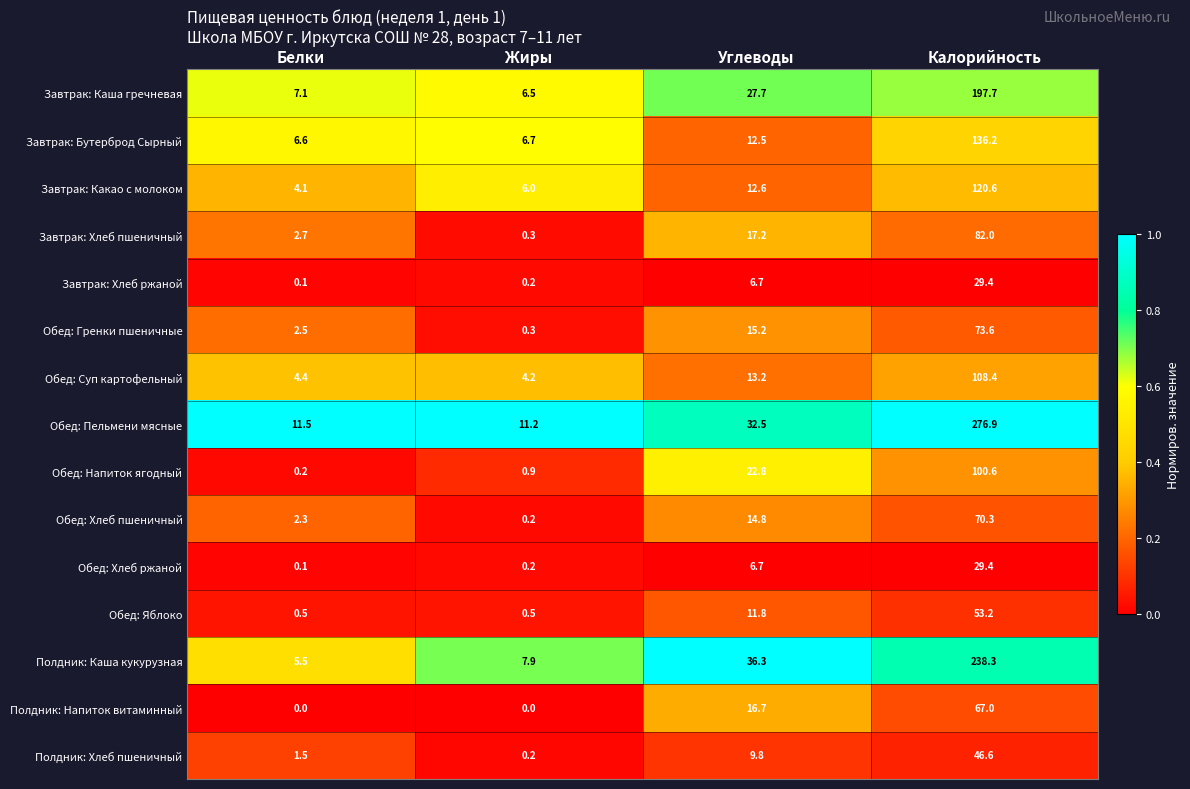

Which series changed the most between Углеводы and Калорийность?

Обед: Пельмени мясные